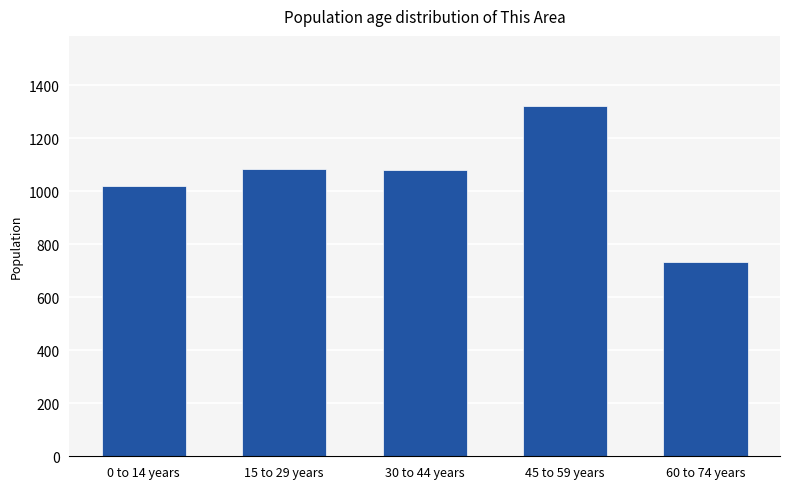

Does the chart contain stacked bars?

No